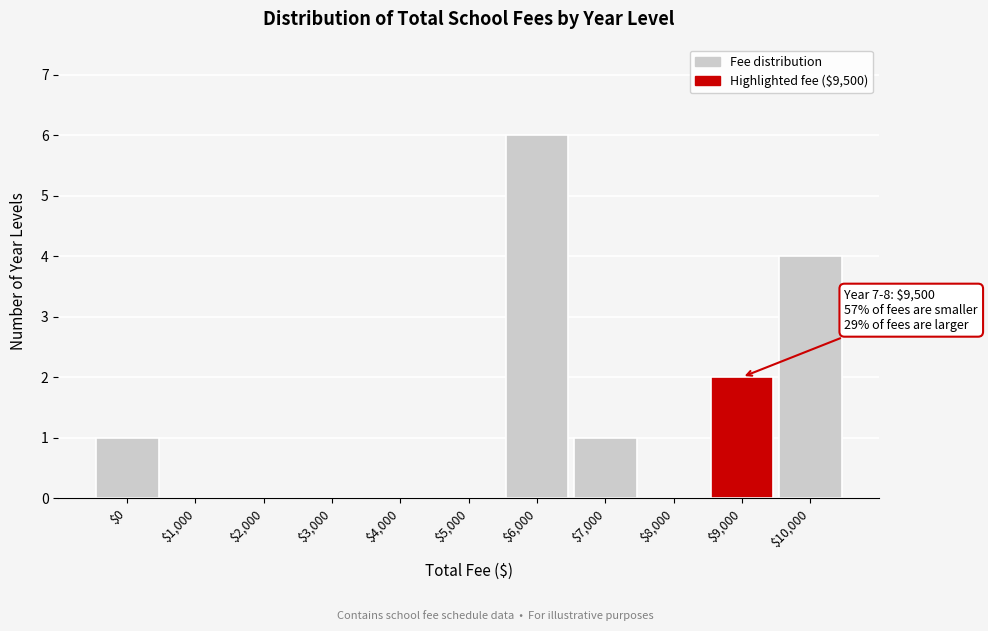

The chart shows a value of -4 at $4,000. True or false?

False